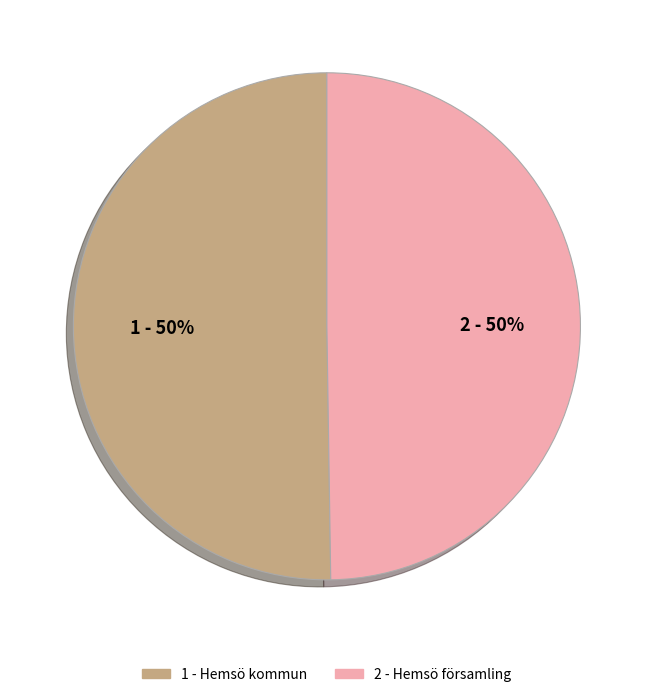

To the nearest percent, what is the average slice percentage?

50%